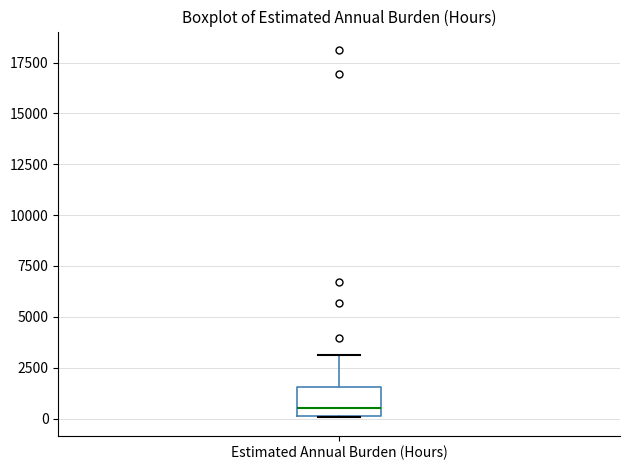

Transcribe this box plot: give where the median line is, the range the box spans, and where the two whiskers end, as read against the y-axis. The values are not printed on the chart, so give them approximately, as read against the axis.

median 500, box 0 to 1500, whiskers 0 to 3000